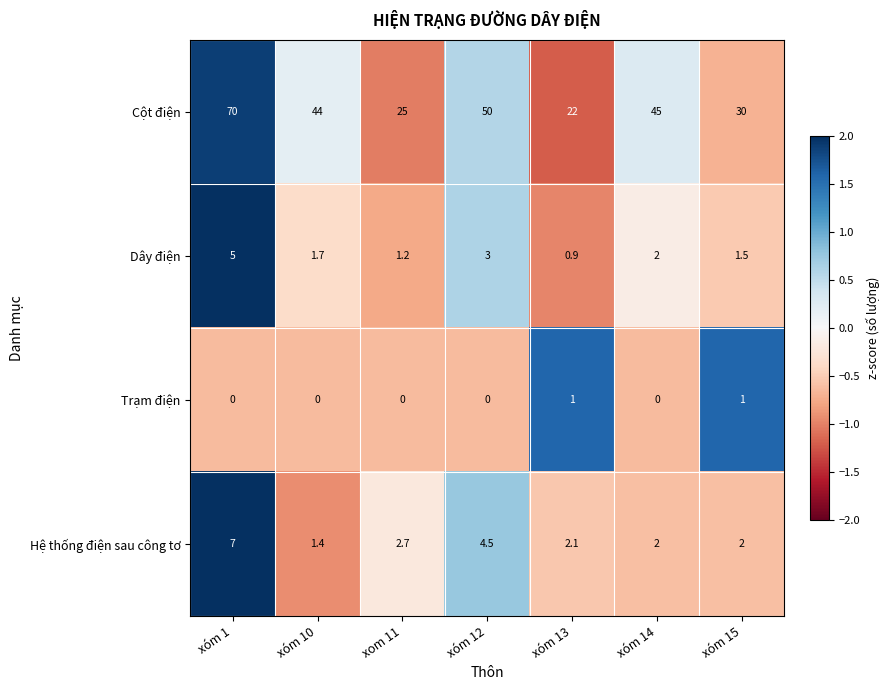

At which label is Dây điện closest to 2?

xóm 14